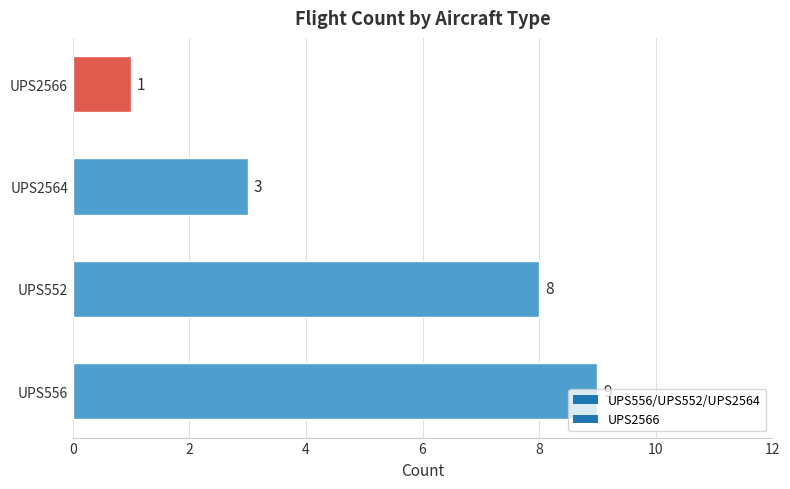

Read the value at UPS2564.

3